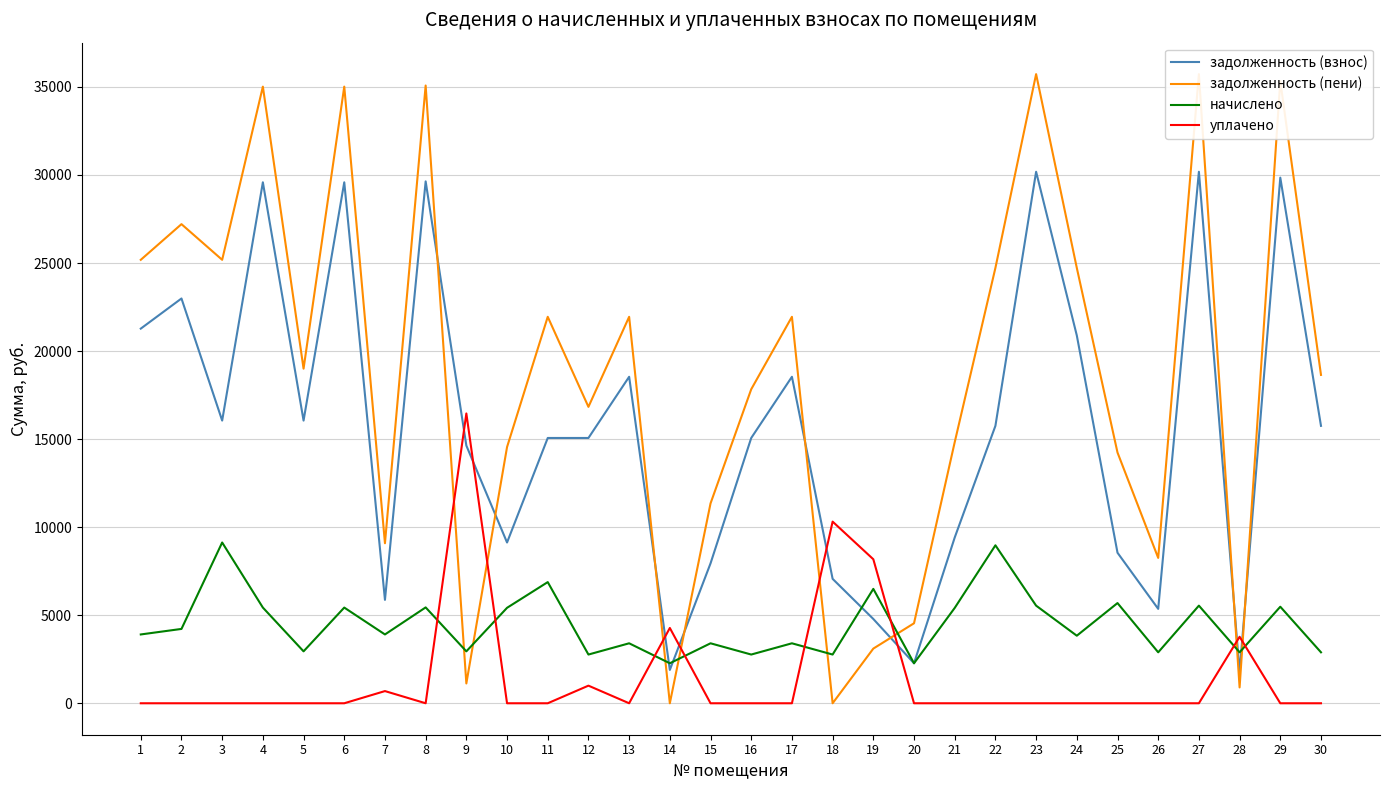

What is the difference between the highest and lowest values at 9?

15331.1